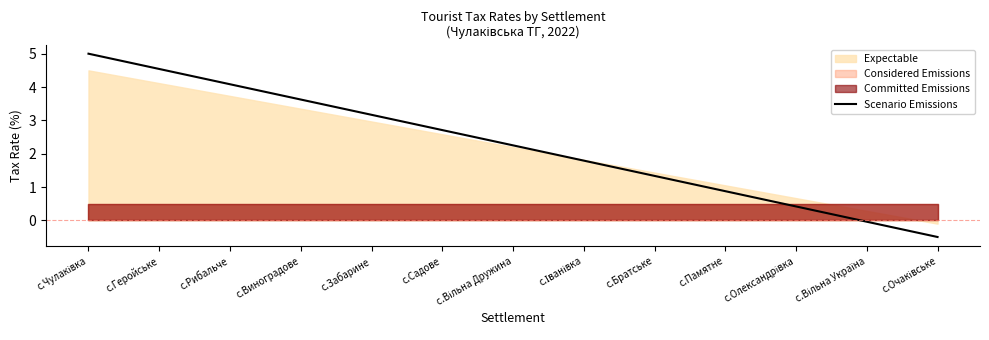

Reading right to left, what are all the values shown in this chart?

-0.5	-0.0	0.4	0.9	1.3	1.8	2.2	2.7	3.2	3.6	4.1	4.5	5.0